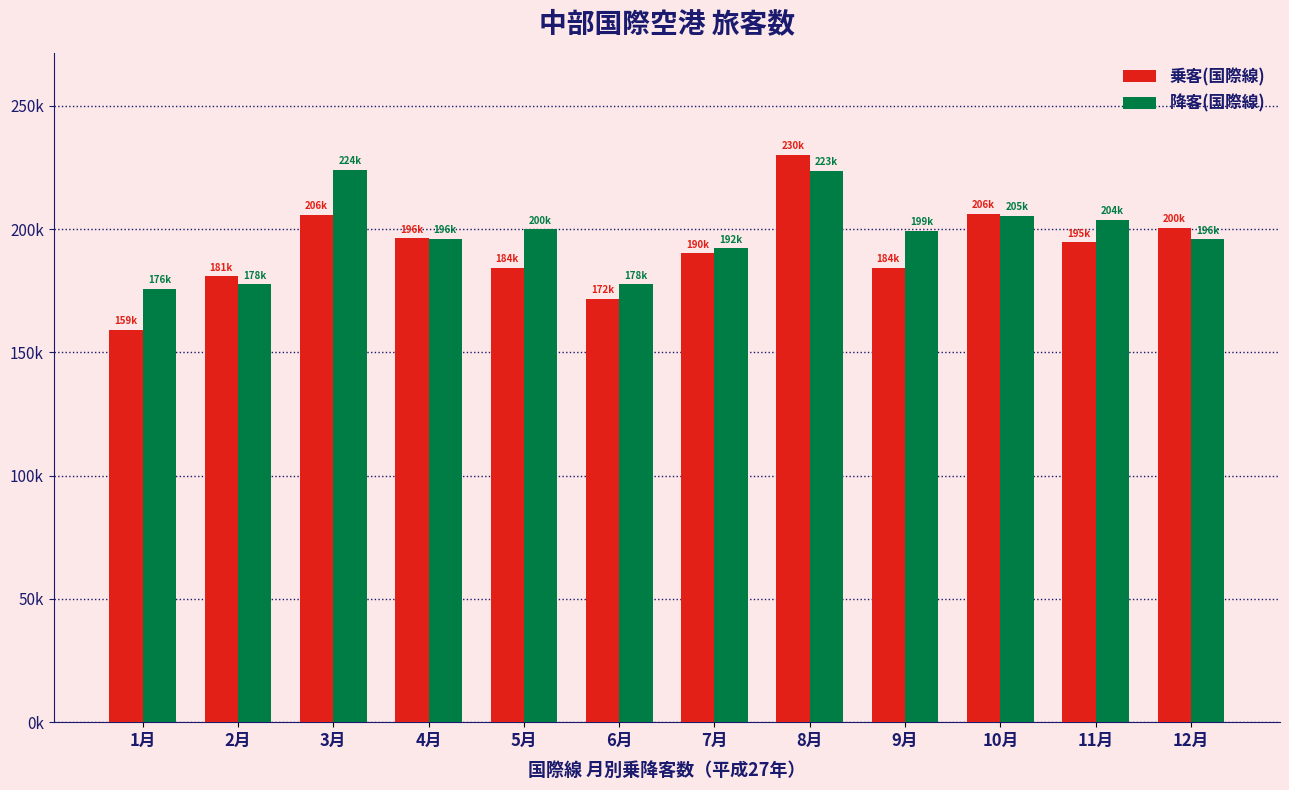

Between 1月 and 5月, which series saw the biggest shift?

乗客(国際線)